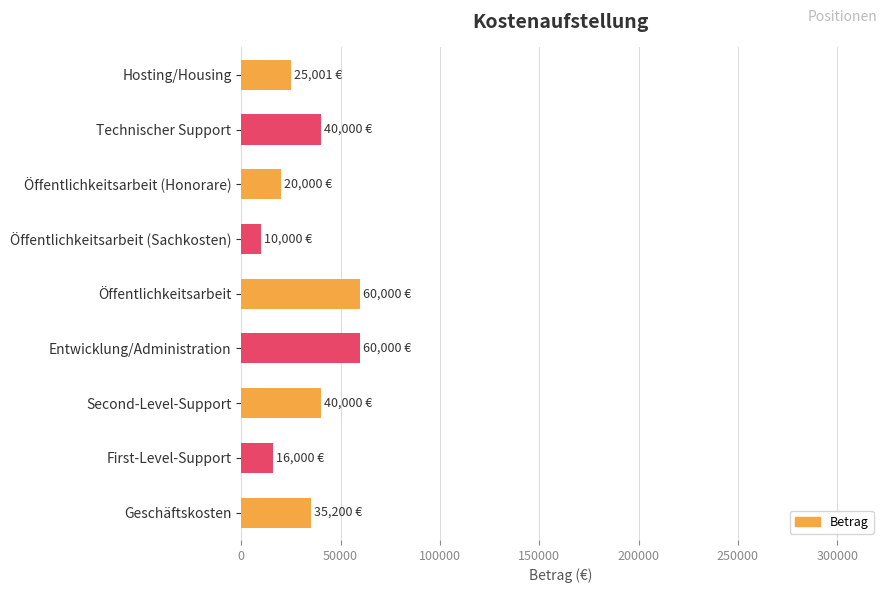

How many distinct data groups are displayed?

1